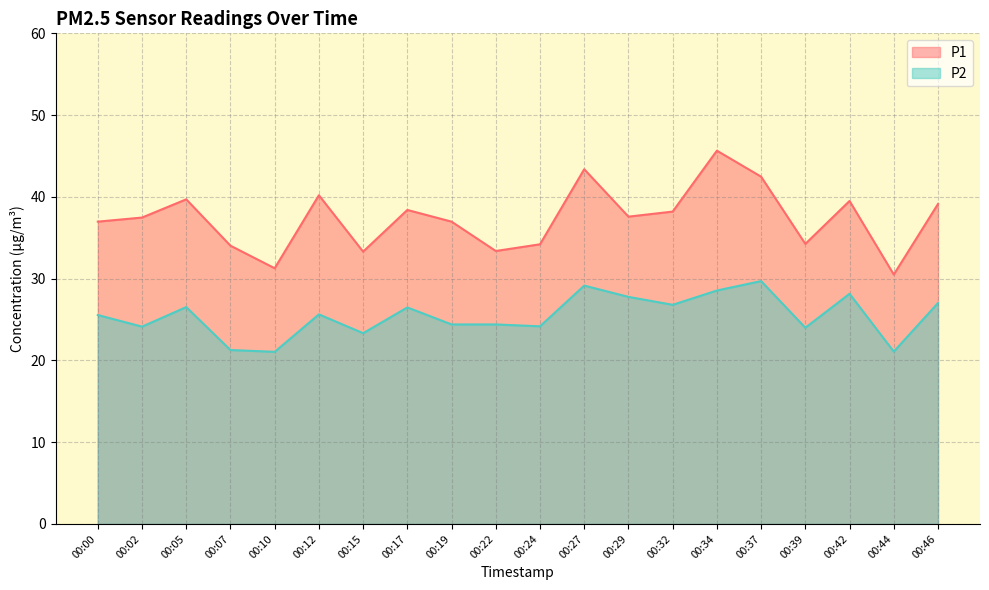

How many lines are shown in the chart?

2